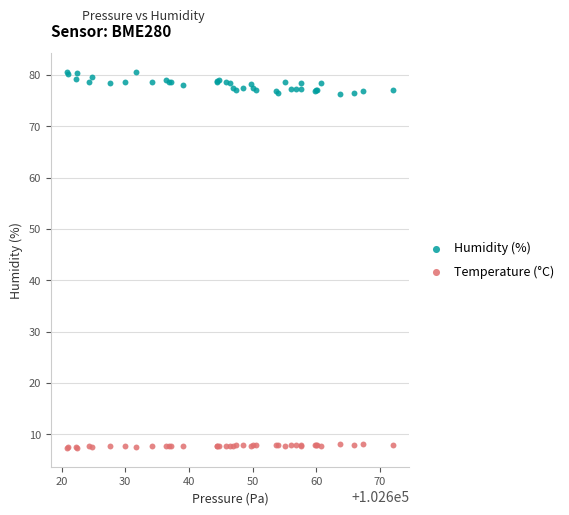

What is the X range (max minus min) for the scatter plot?

51.1